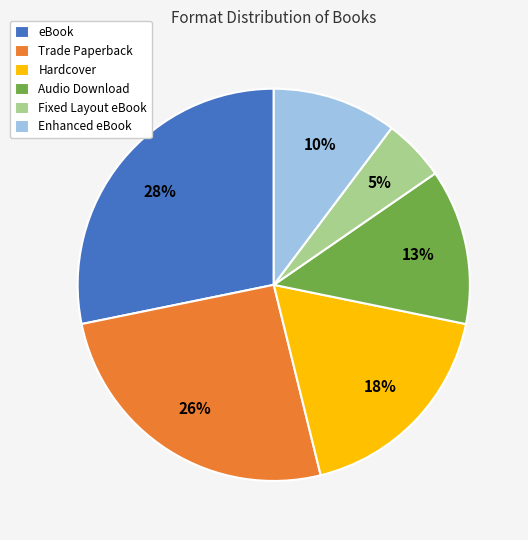

What is the smallest slice in the pie chart?

Fixed Layout eBook